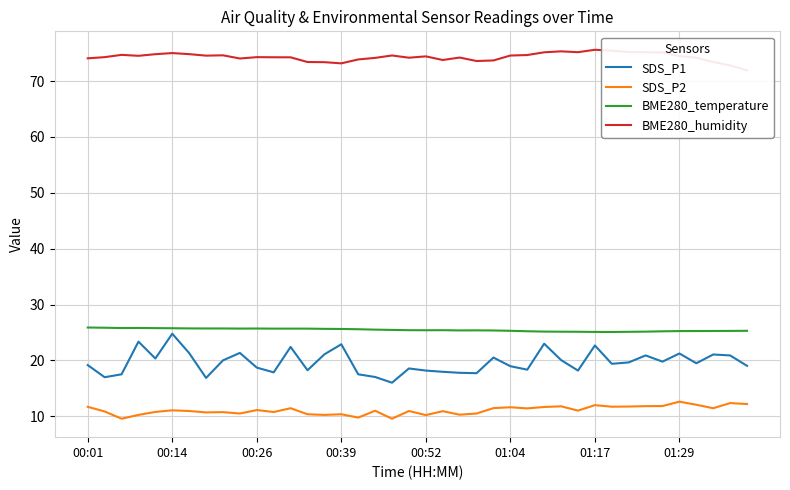

Does the chart have visible grid lines?

Yes